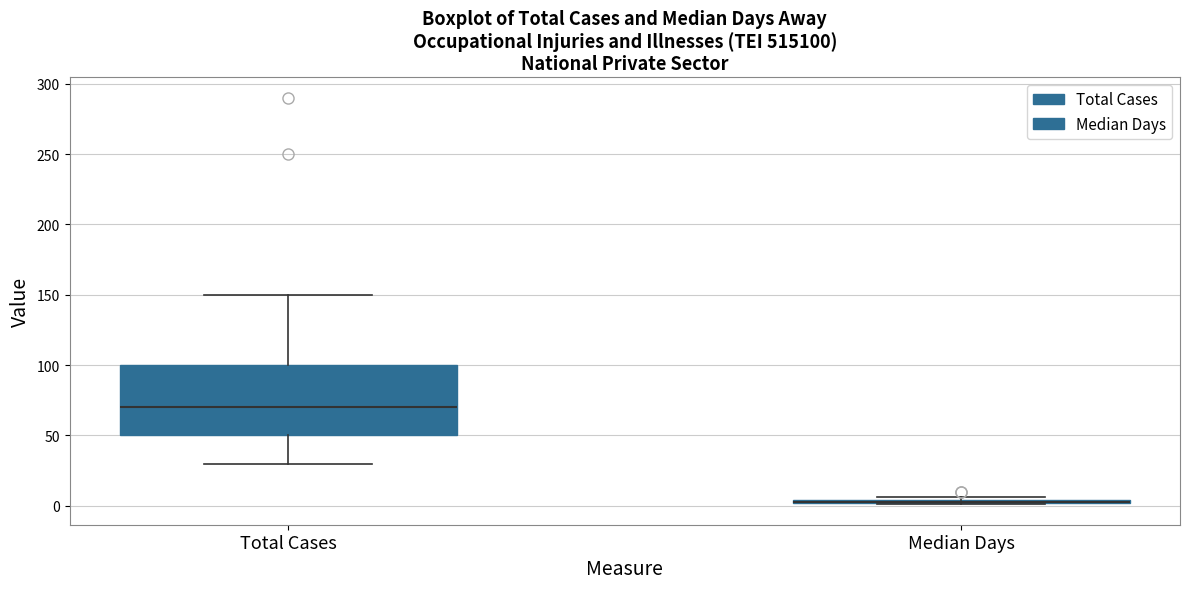

Where is the upper edge of the box for Total Cases on the y-axis? The values are not printed on the chart, so give them approximately, as read against the axis.

100